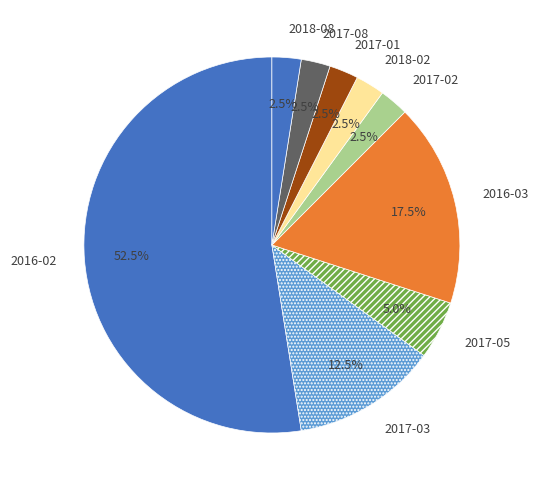

Which has a higher value, 2017-02 or 2016-03?

2016-03